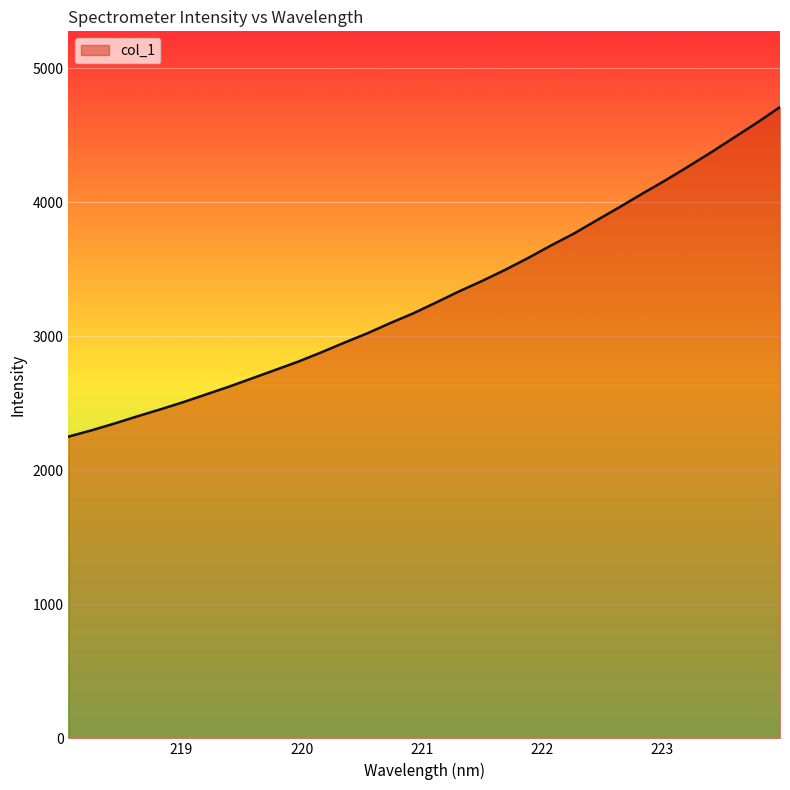

What is the difference between the maximum and minimum values?

2459.2